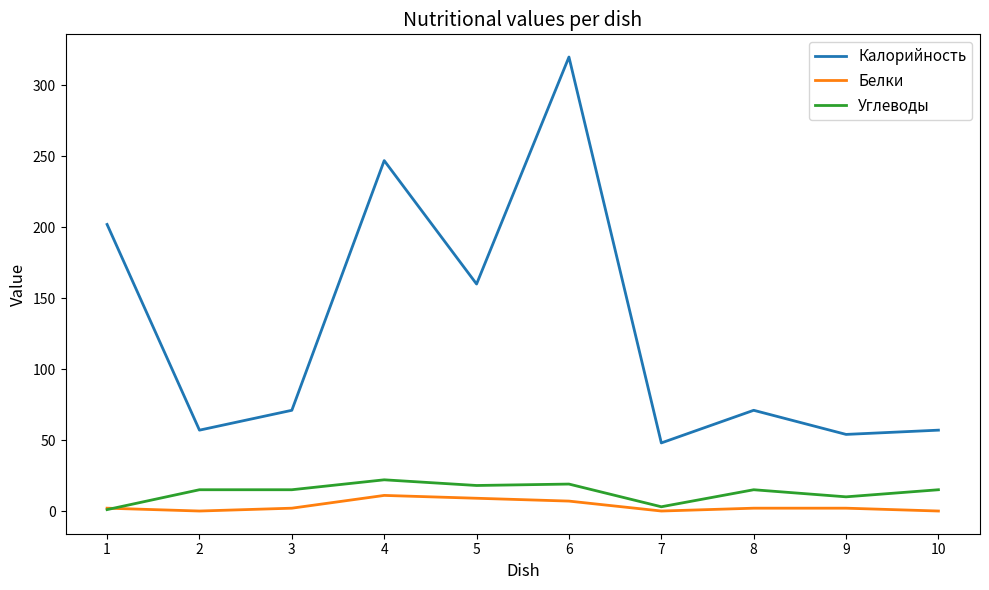

Which series changed the most between 1 and 4?

Калорийность